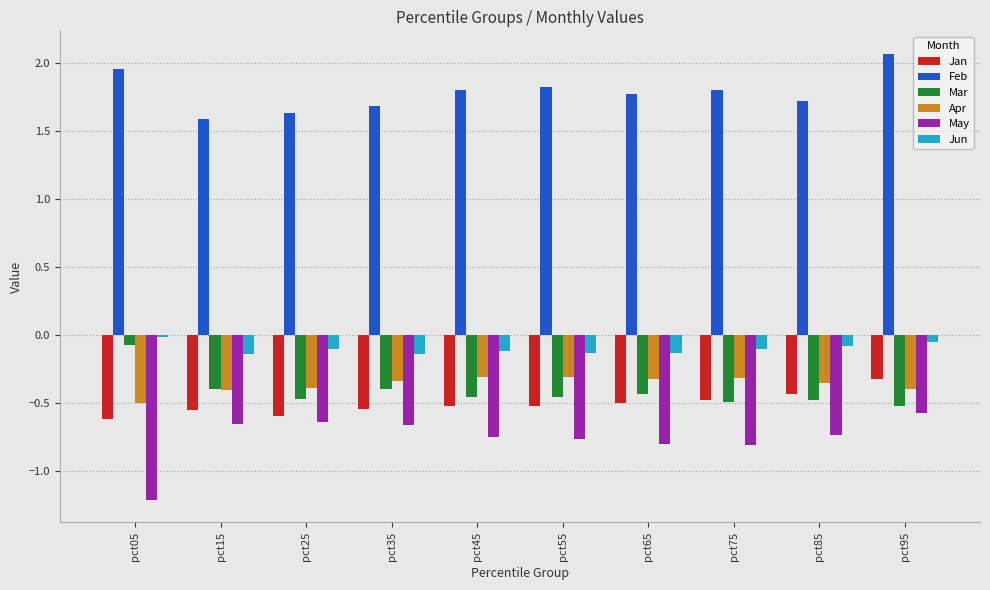

How many bars are there in each group?

6